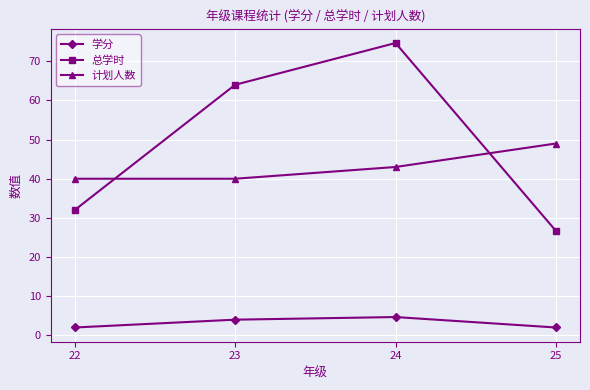

How many distinct data groups are displayed?

3